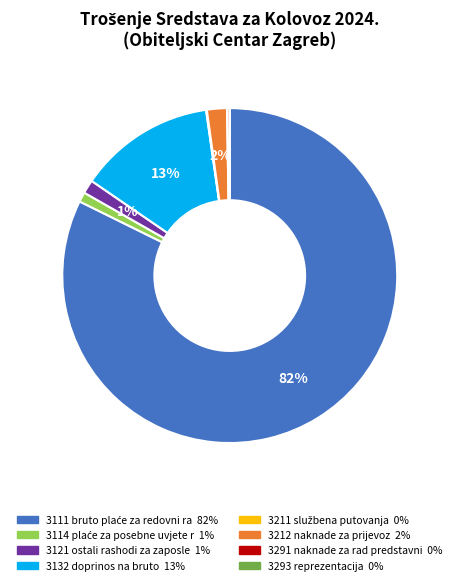

To the nearest percent, what is the average slice percentage?

12%